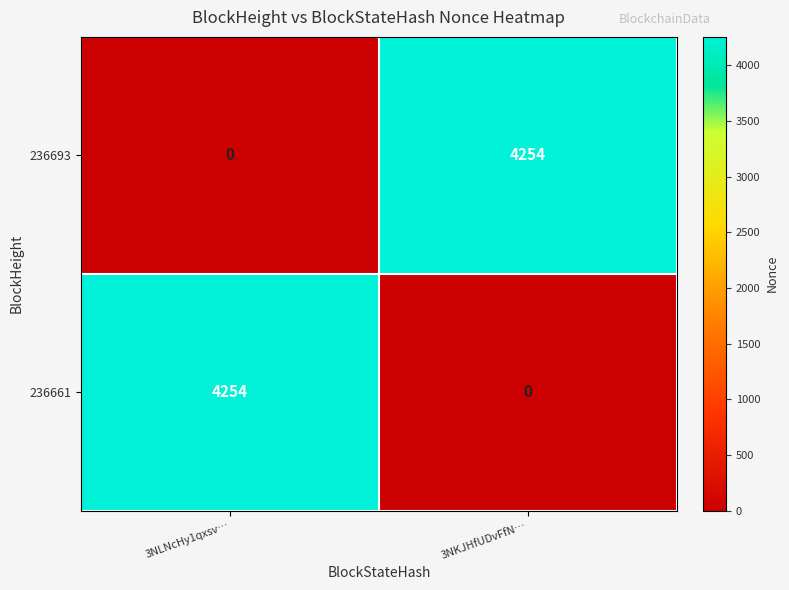

What is the difference between the highest and lowest values at 3NKJHfUDvFfN…?

4254